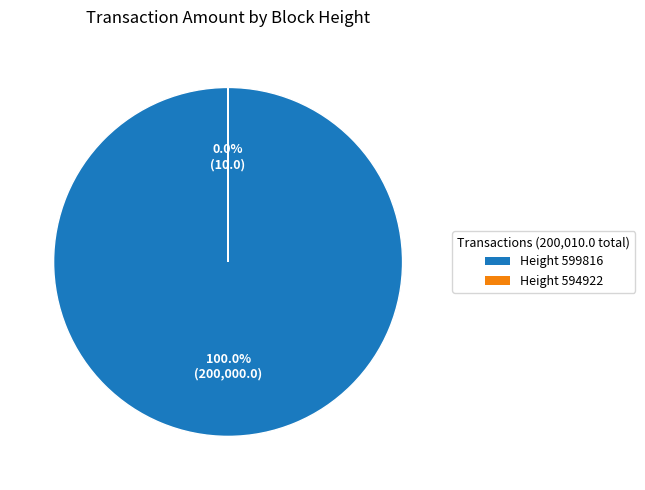

Count the number of slices in the pie.

2